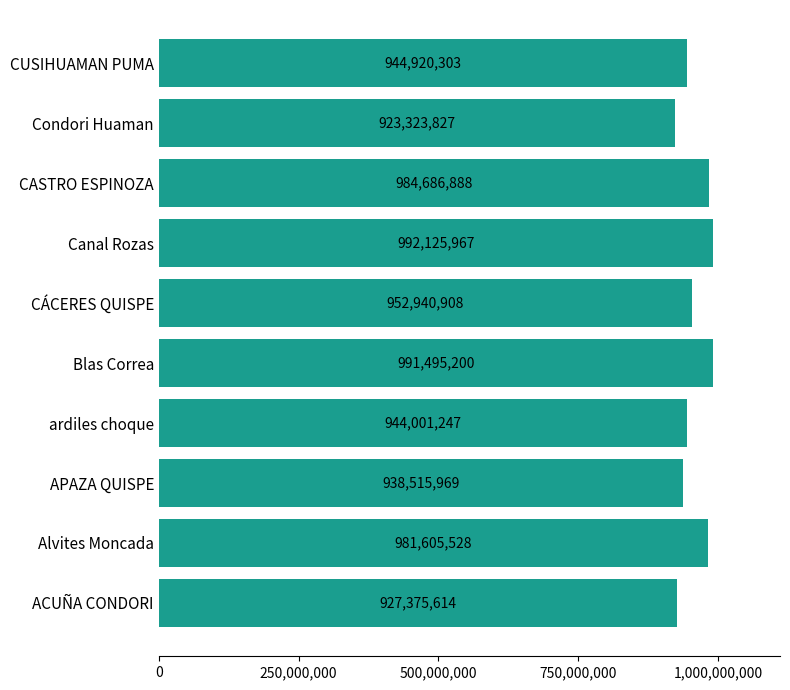

Between CUSIHUAMAN PUMA and Blas Correa, which is larger?

Blas Correa